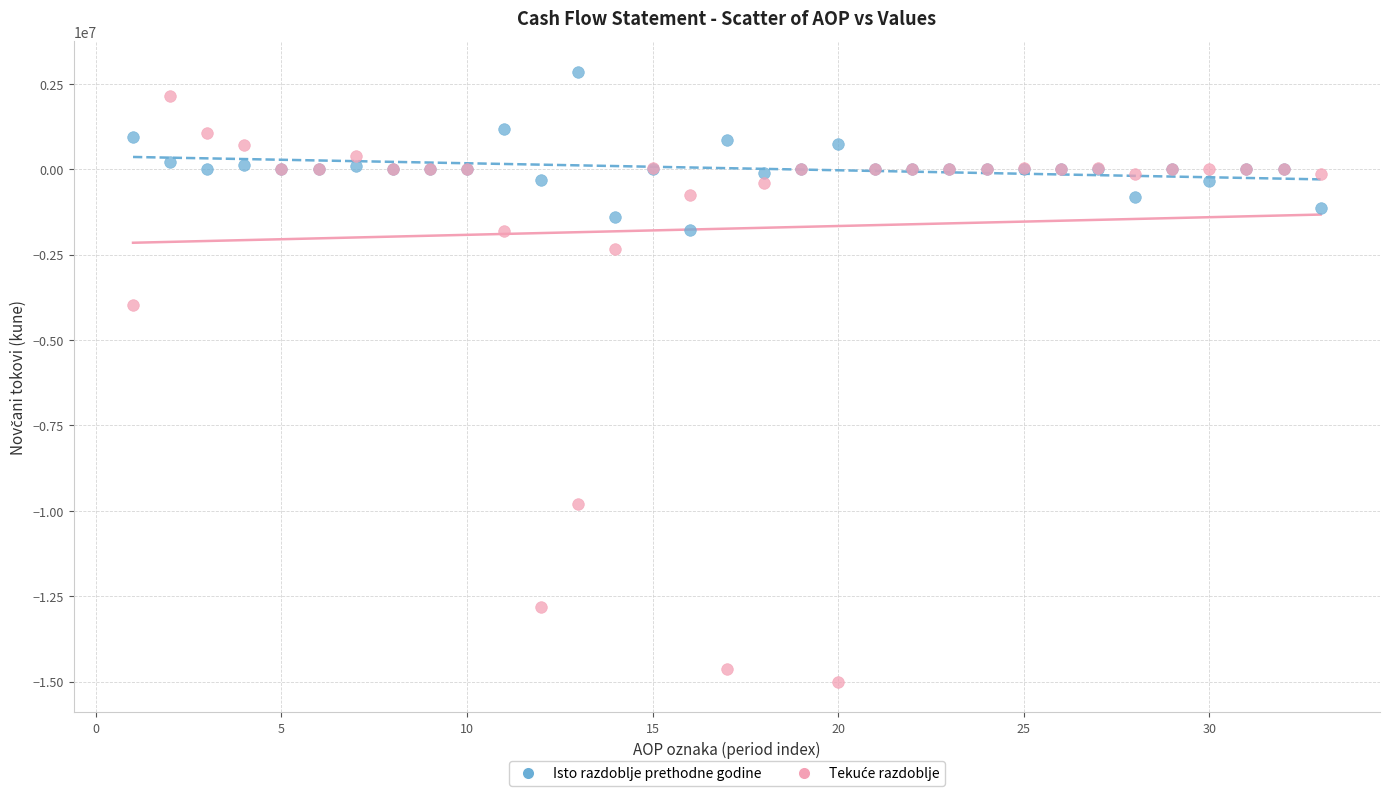

Which series reaches the maximum Y coordinate?

Isto razdoblje prethodne godine